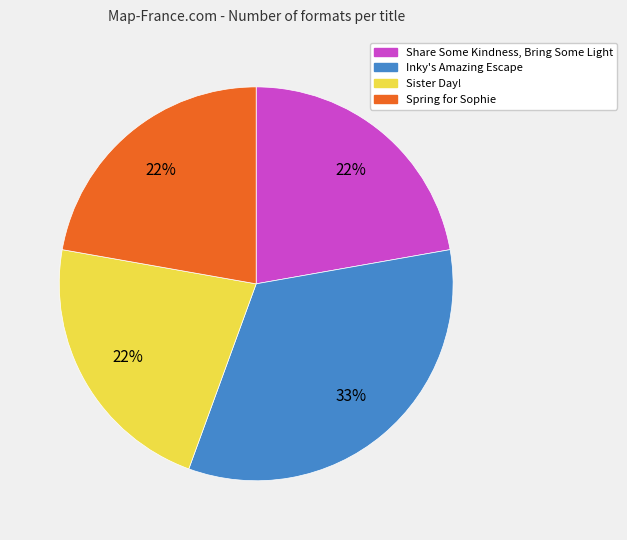

What is the largest slice in the pie chart?

Inky's Amazing Escape